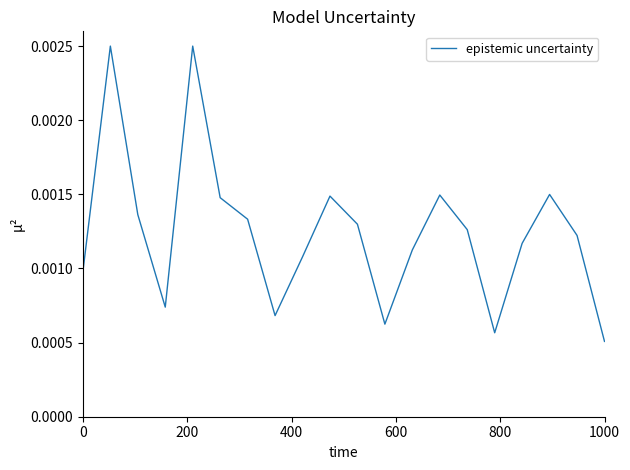

Where is the data nearest to the value 0?

1000